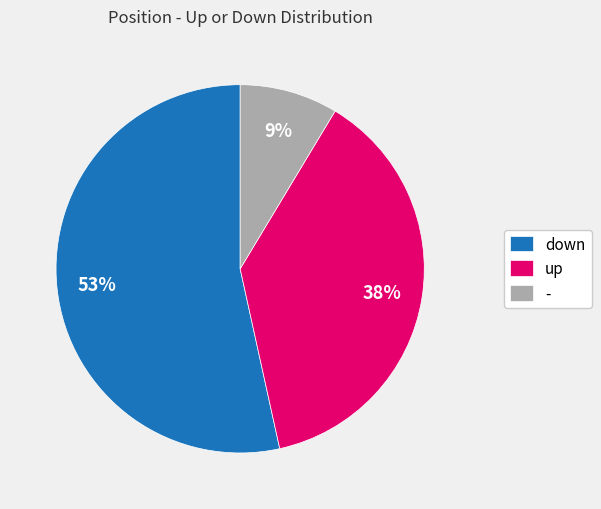

To the nearest percent, what is the combined percentage of up and down?

91%